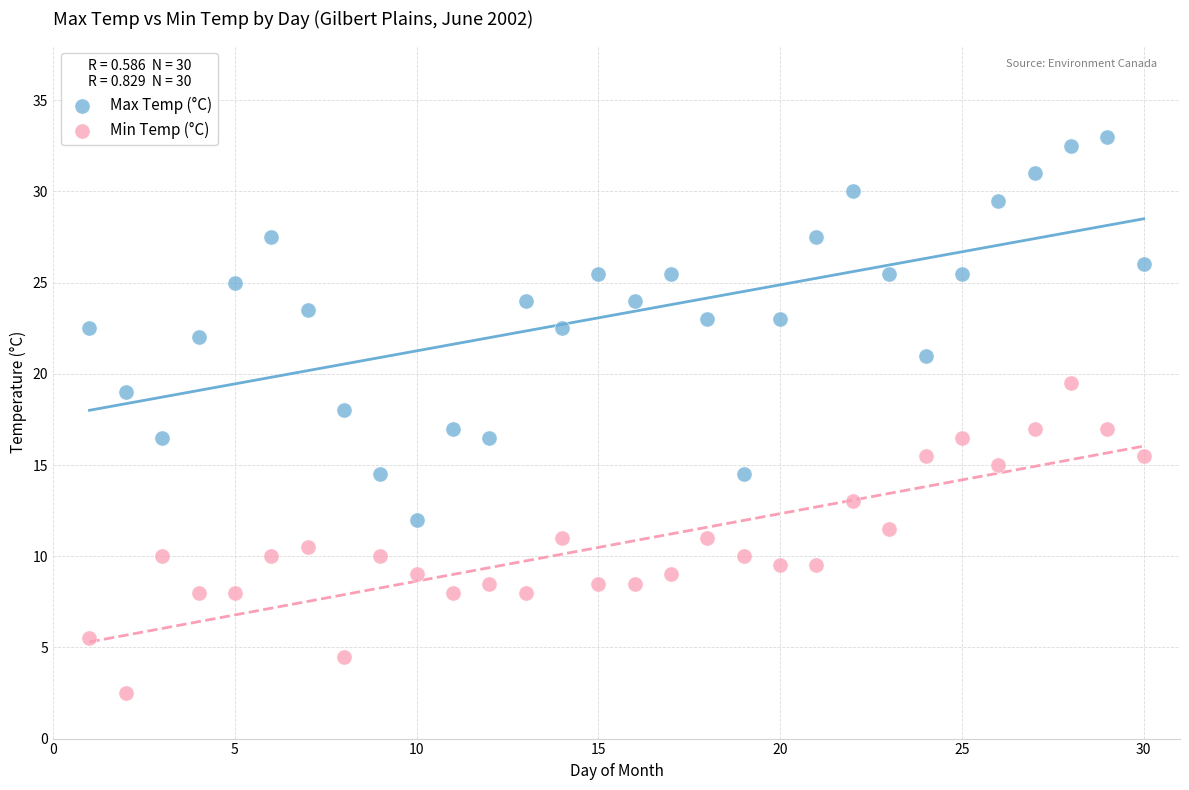

What are all the series names shown in the legend?

Max Temp (°C), Min Temp (°C)